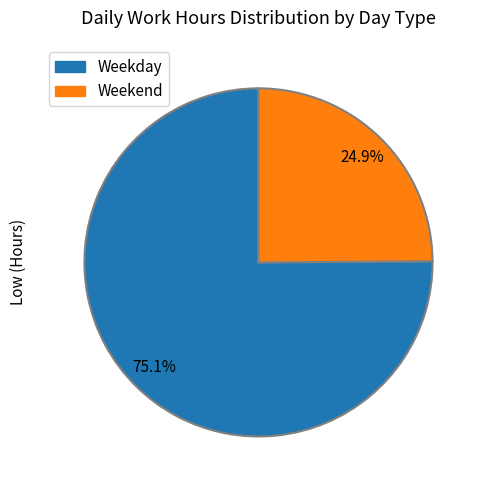

Is there any slice that represents more than half of the pie?

Yes